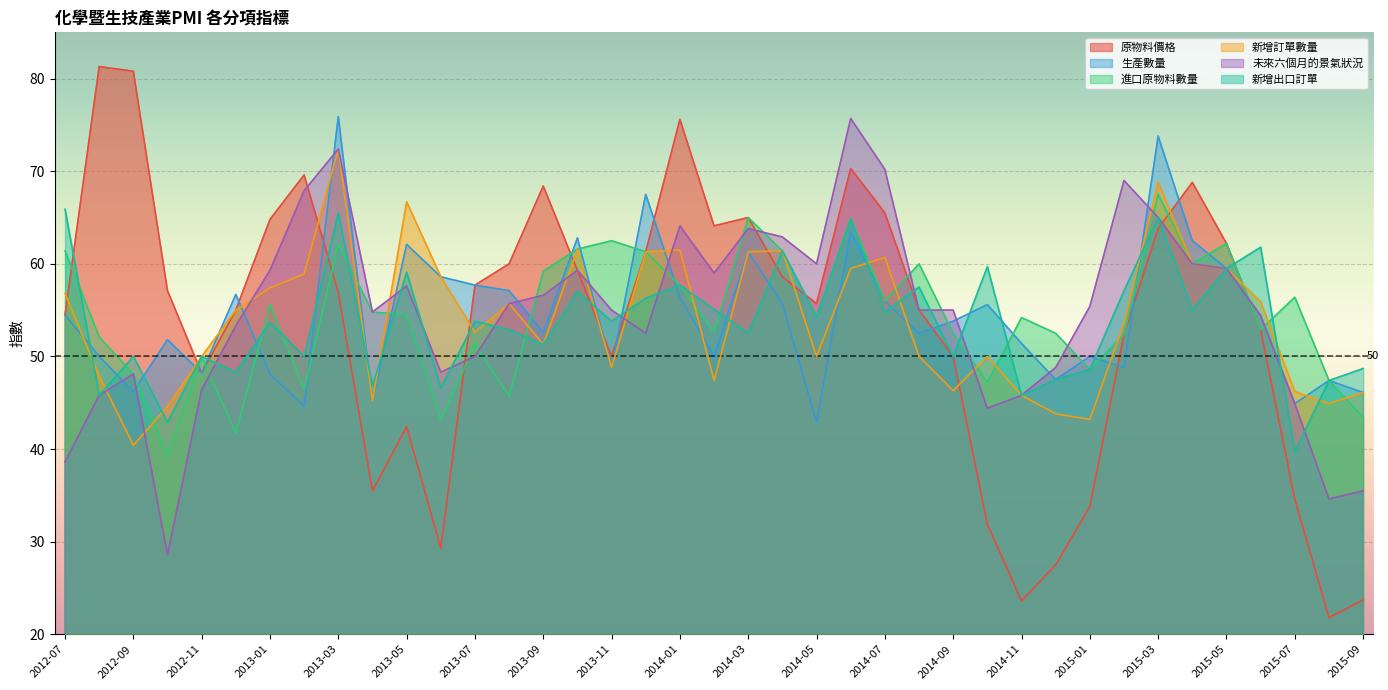

How many times do 未來六個月的景氣狀況 and 新增訂單數量 cross each other?

10